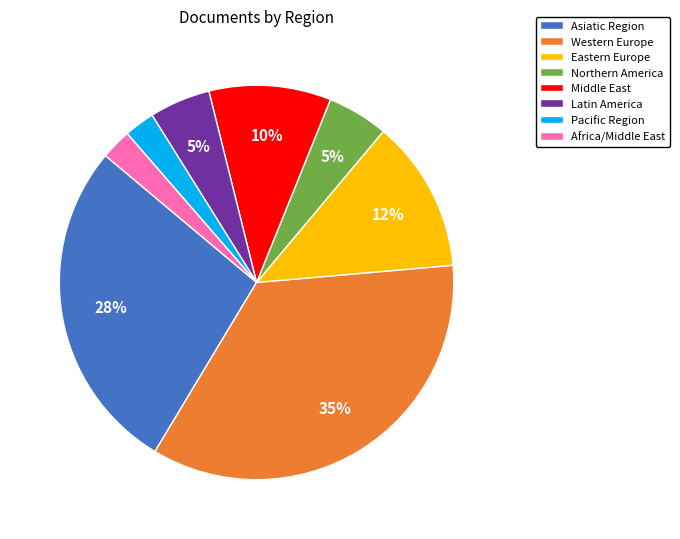

Does Western Europe represent more than half of the total?

No